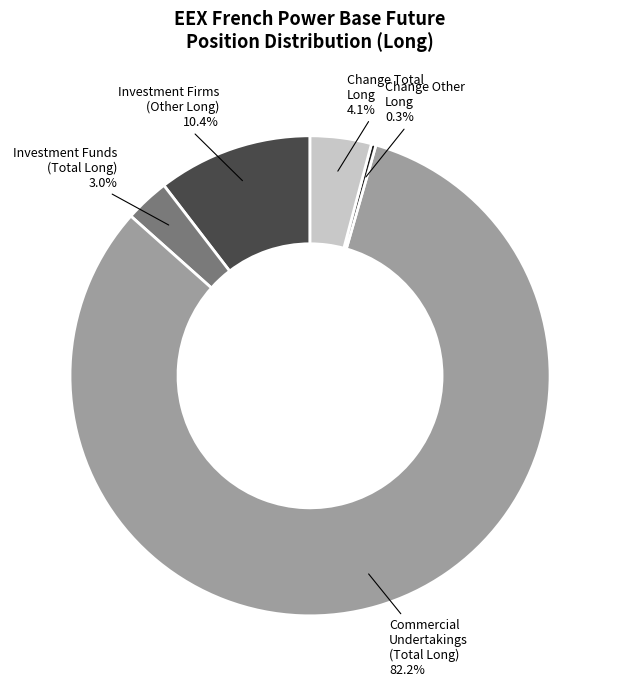

Does any single category account for the majority?

Yes